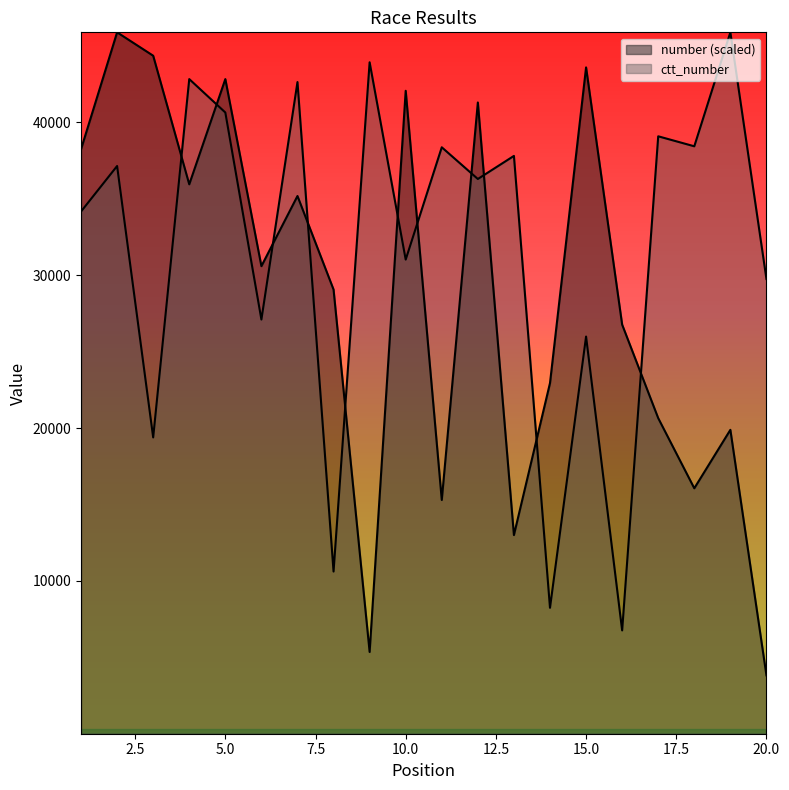

How many data points in ctt_number are above 37144?

9